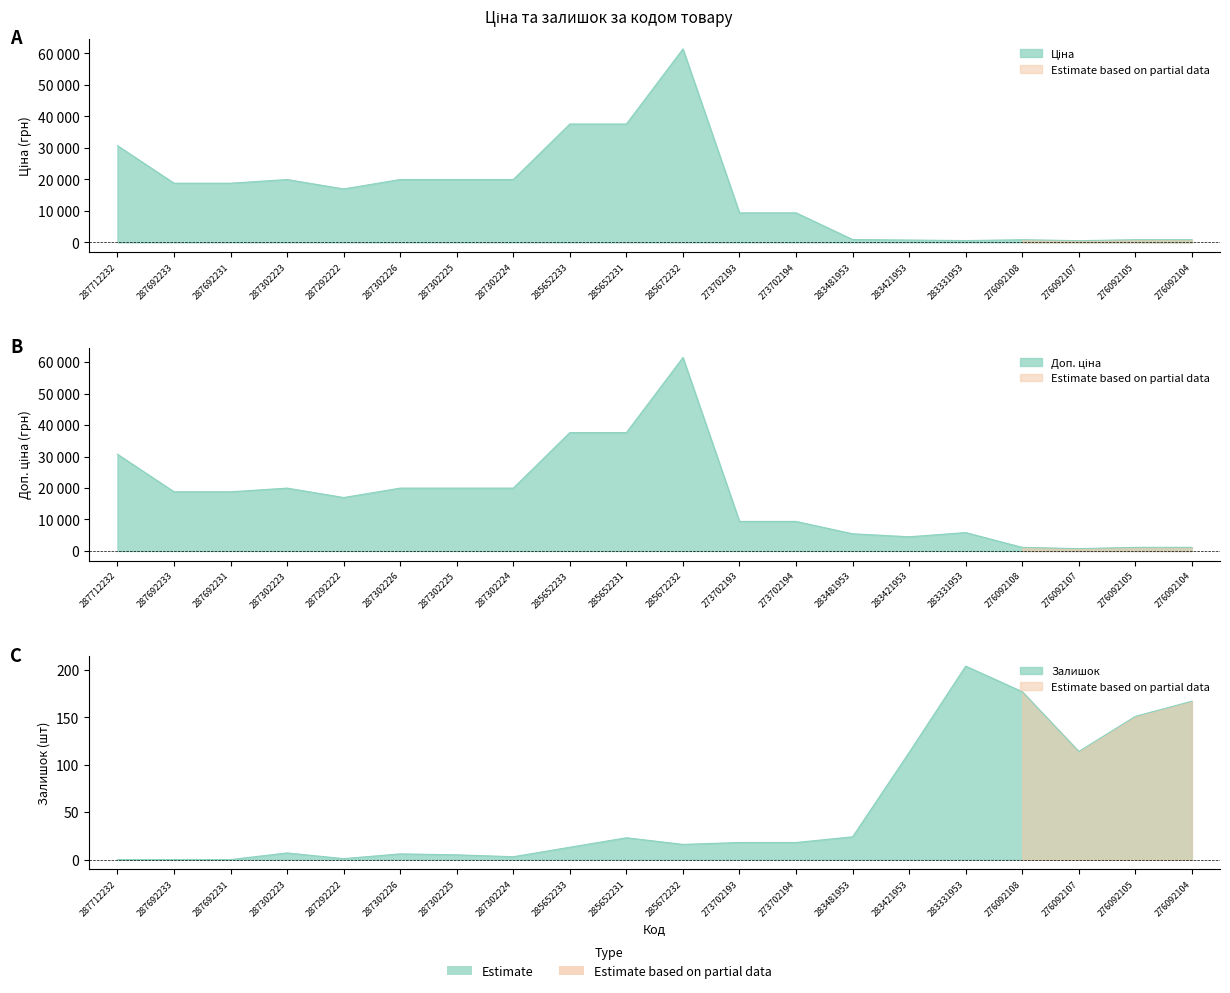

Reading left to right, extract all data points from this chart.

Ціна: 287712232=30717.1	287692233=18796.8	287692231=18796.8	287302223=19964.2	287292222=16976.3	287302226=19964.2	287302225=19964.2	287302224=19964.2	285652233=37593.6	285652231=37593.6	285672232=61434.3	273702193=9384.0	273702194=9384.0	283481953=910.4	283421953=752.2	283331953=584.4	276092108=848.4	276092107=551.5	276092105=848.4	276092104=848.4
Доп. ціна: 287712232=30717.1	287692233=18796.8	287692231=18796.8	287302223=19964.2	287292222=16976.3	287302226=19964.2	287302225=19964.2	287302224=19964.2	285652233=37593.6	285652231=37593.6	285672232=61434.3	273702193=9384.0	273702194=9384.0	283481953=5462.3	283421953=4513.3	283331953=5843.9	276092108=1149.7	276092107=747.0	276092105=1149.7	276092104=1149.7
Залишок: 287712232=0.0	287692233=0.0	287692231=0.0	287302223=7.0	287292222=1.0	287302226=6.0	287302225=5.0	287302224=3.0	285652233=13.0	285652231=23.0	285672232=16.0	273702193=18.0	273702194=18.0	283481953=24.0	283421953=113.0	283331953=204.0	276092108=177.0	276092107=114.0	276092105=151.0	276092104=167.0